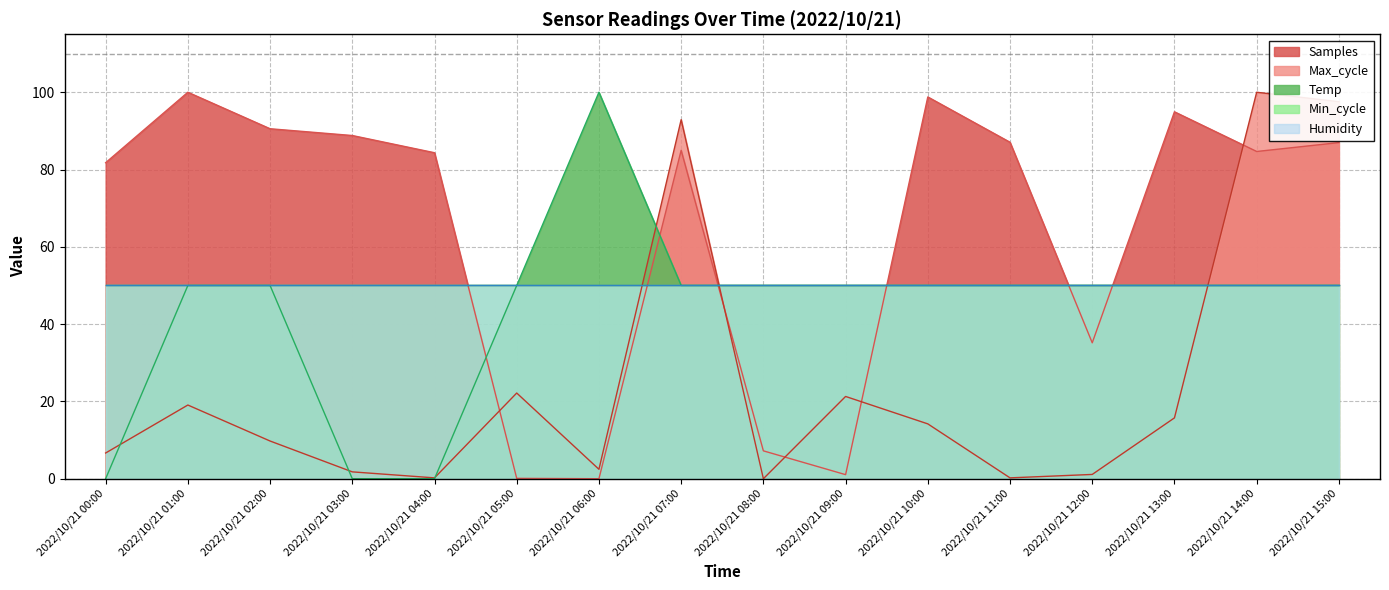

Reading right to left, list all the values displayed in this chart.

Temp: 50.0	50.0	50.0	50.0	50.0	50.0	50.0	50.0	50.0	100.0	50.0	0.0	0.0	50.0	50.0	0.0
Max_cycle: 97.6	100.0	15.7	1.1	0.2	14.2	21.3	0.0	92.9	2.4	22.2	0.2	1.8	9.8	19.1	6.7
Samples: 87.0	84.7	94.9	35.2	87.1	98.8	1.1	7.2	85.0	0.0	0.1	84.4	88.8	90.6	100.0	81.8